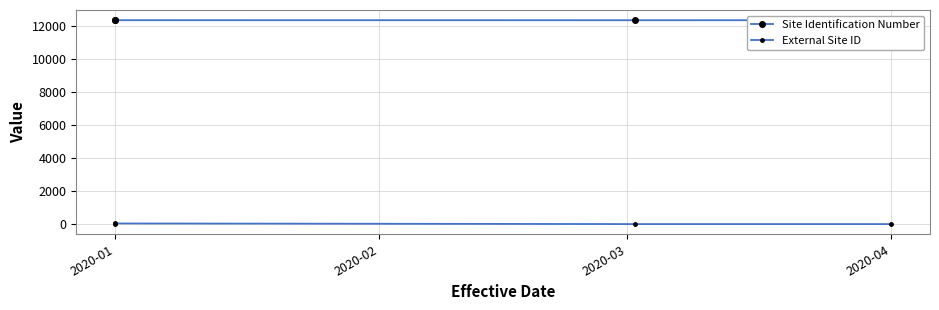

Where is Site Identification Number nearest to the value 12346?

2020-01